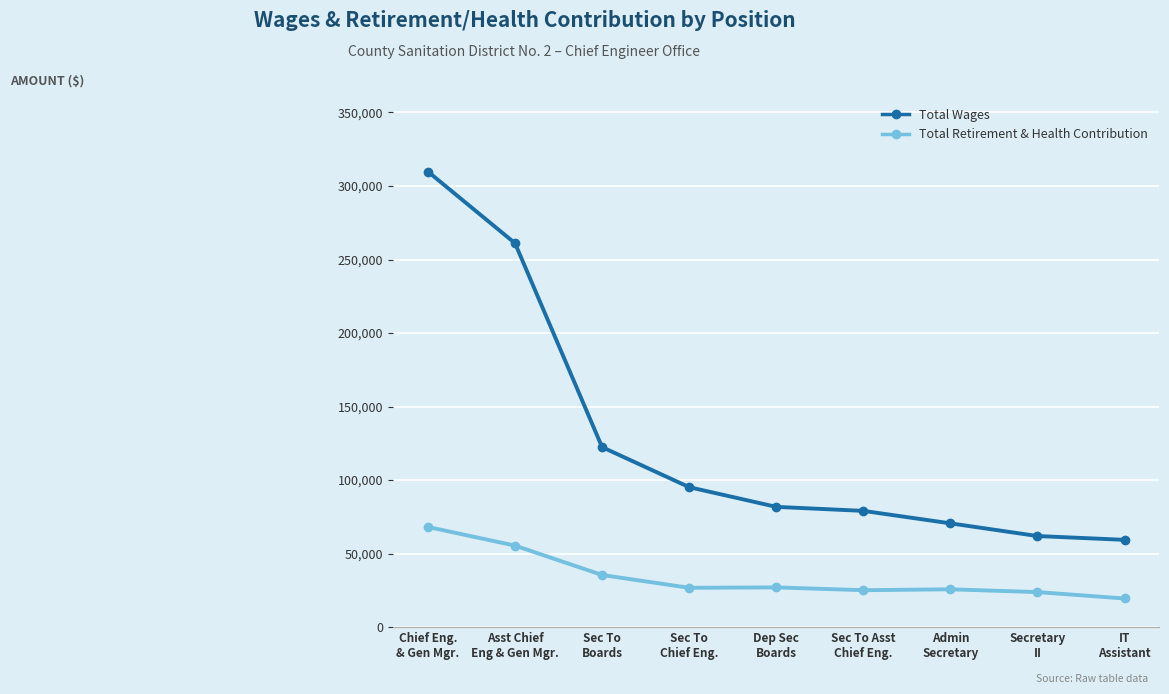

What is the difference between the maximum and minimum values in the Total Retirement & Health Contribution series?

48649